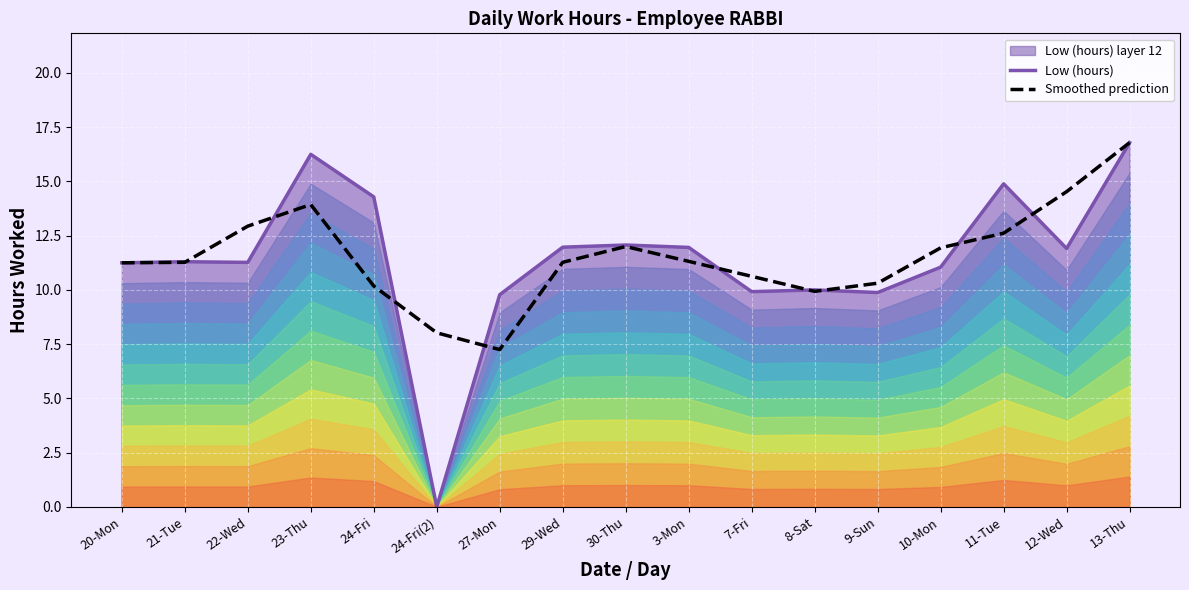

In Smoothed prediction, how many points are lower than both neighbors (excluding endpoints)?

2